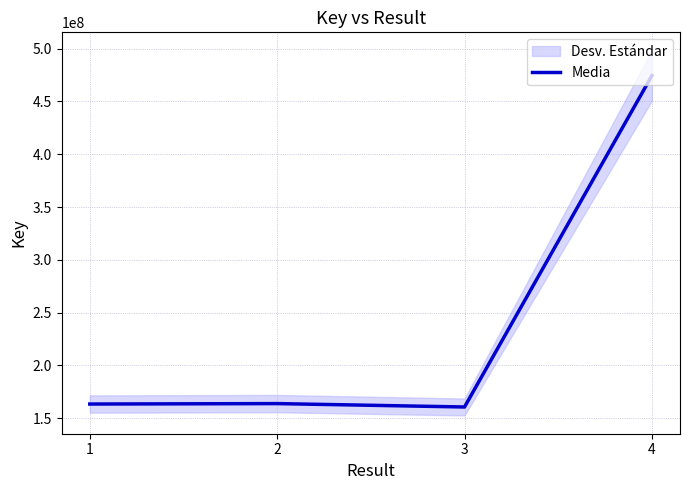

The value at 1 is 163494920. True or false?

True